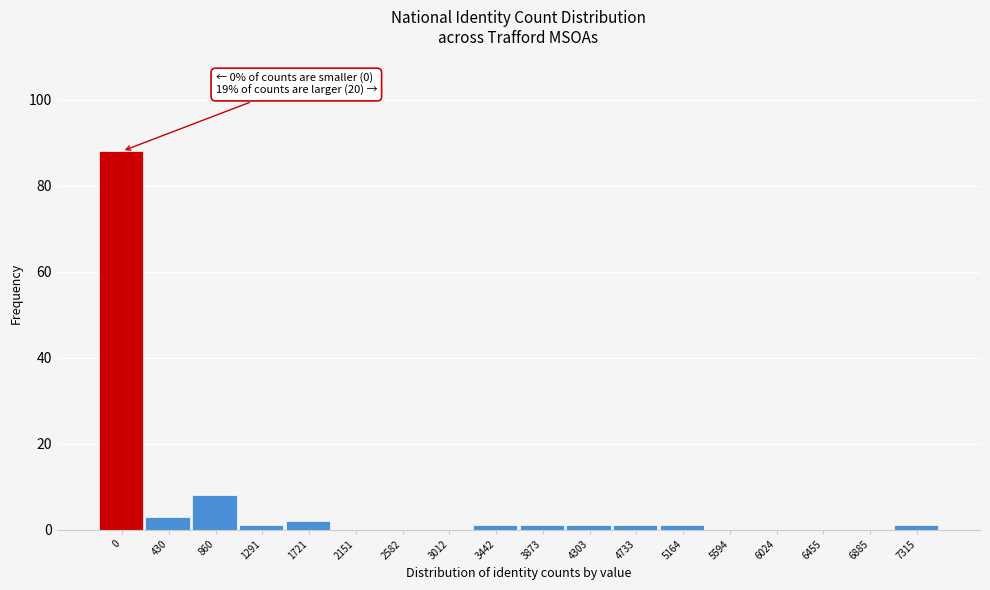

Reading left to right, list all the values displayed in this chart.

0=88	430=3	860=8	1291=1	1721=2	2151=0	2582=0	3012=0	3442=1	3873=1	4303=1	4733=1	5164=1	5594=0	6024=0	6455=0	6885=0	7315=1